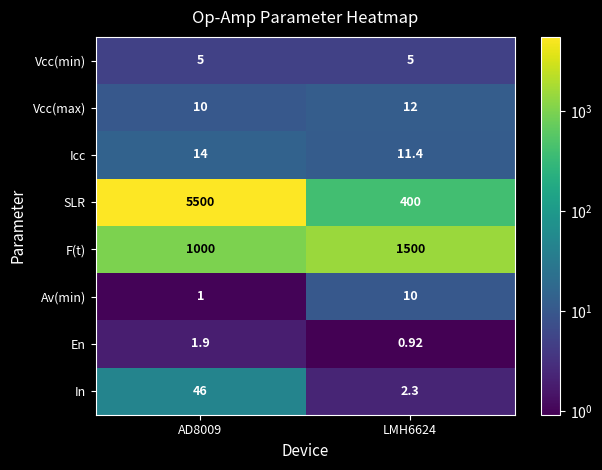

Which series has the largest total across all categories?

SLR